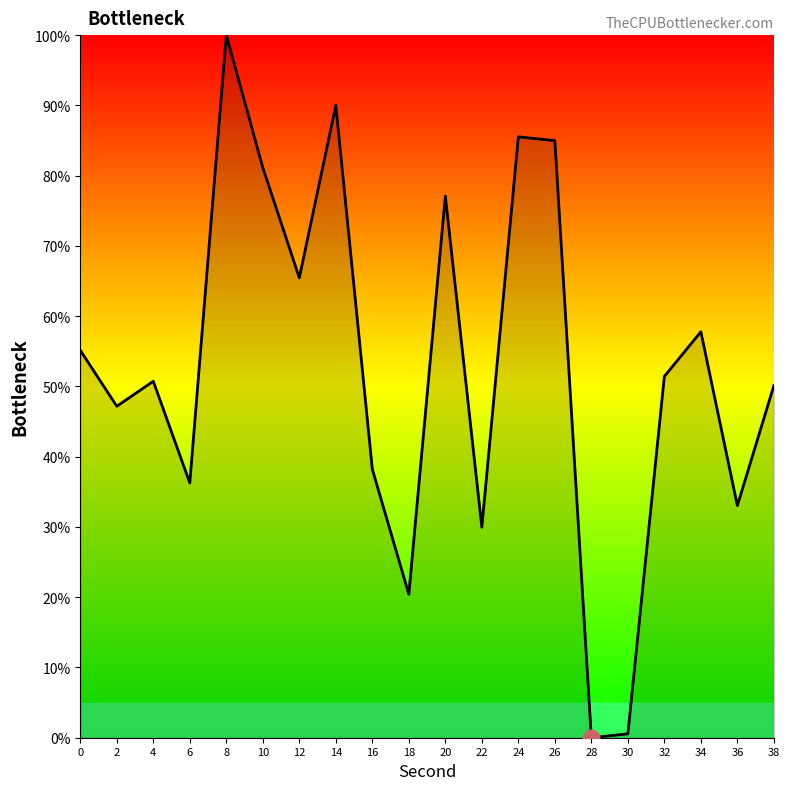

The chart shows a value of 50.1 at 38. True or false?

True